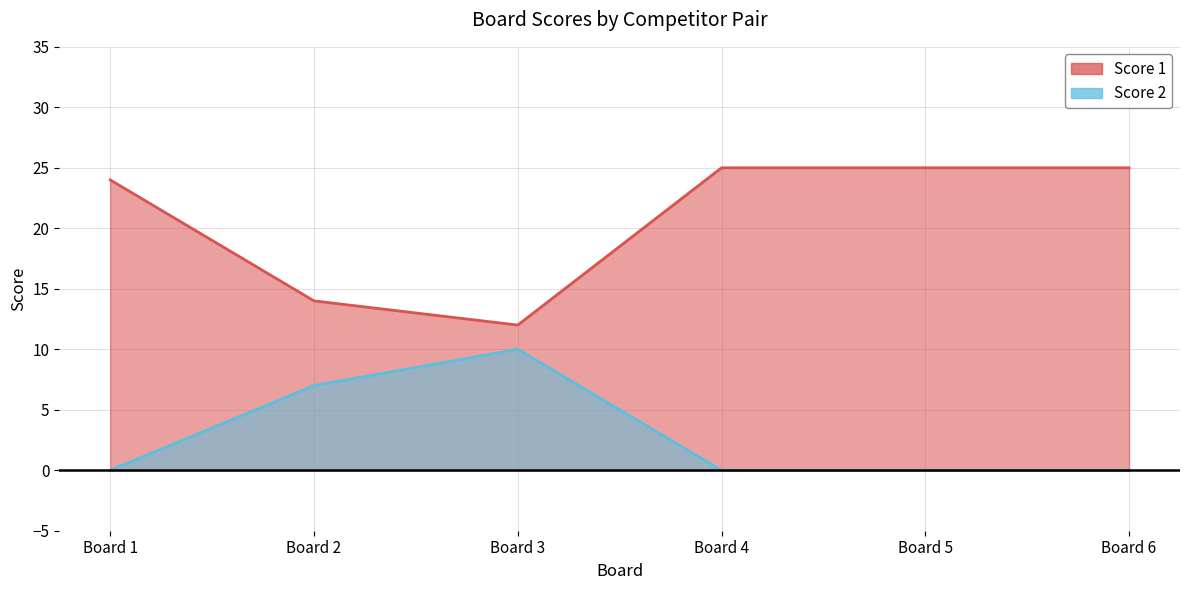

At Board 3, list the series in order from largest to smallest.

Score 1, Score 2